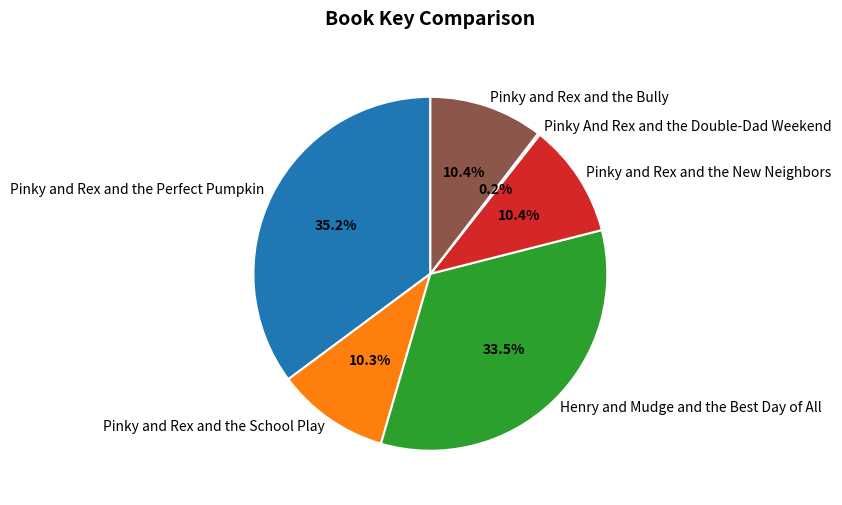

What percentage is NOT represented by Pinky and Rex and the School Play?

89.7%